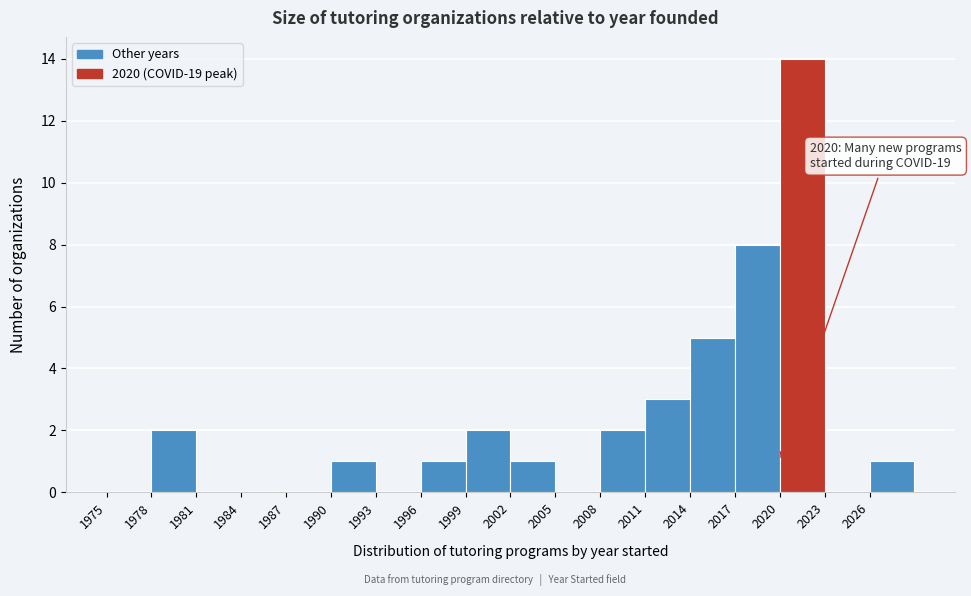

Over which range of the x-axis is the bar tallest?

2020 to 2023